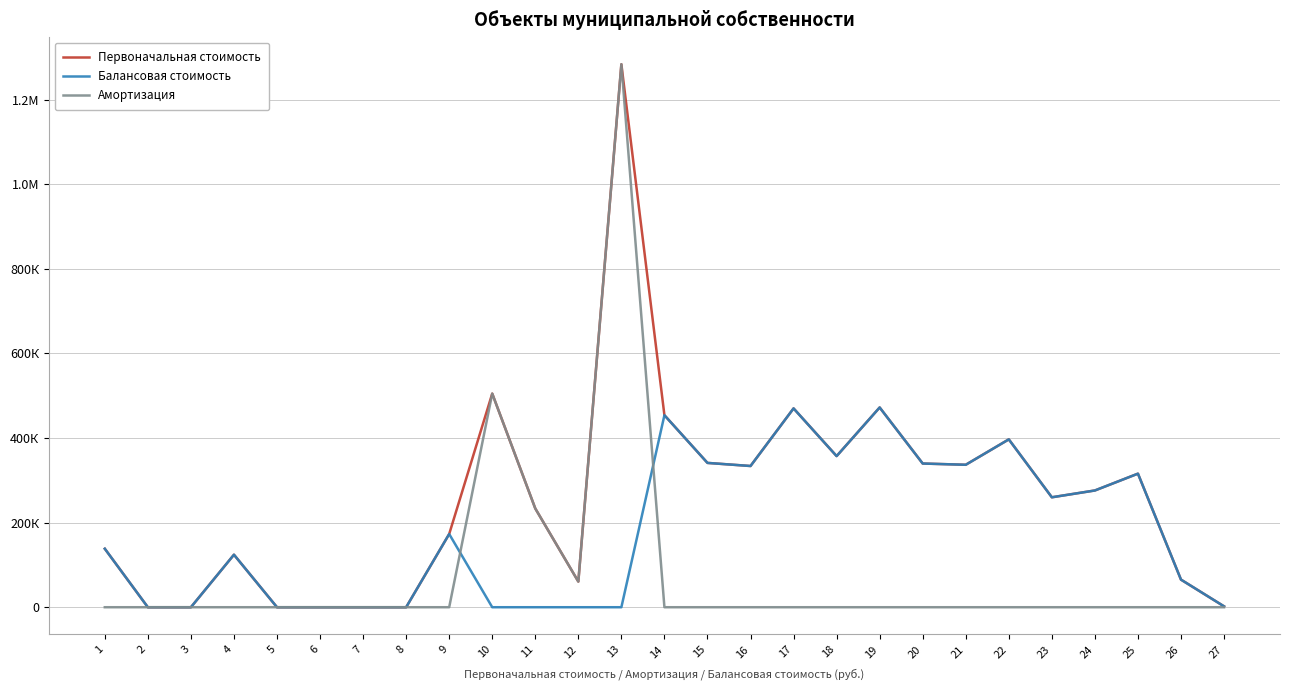

Does the chart display data point markers on the line(s)?

No